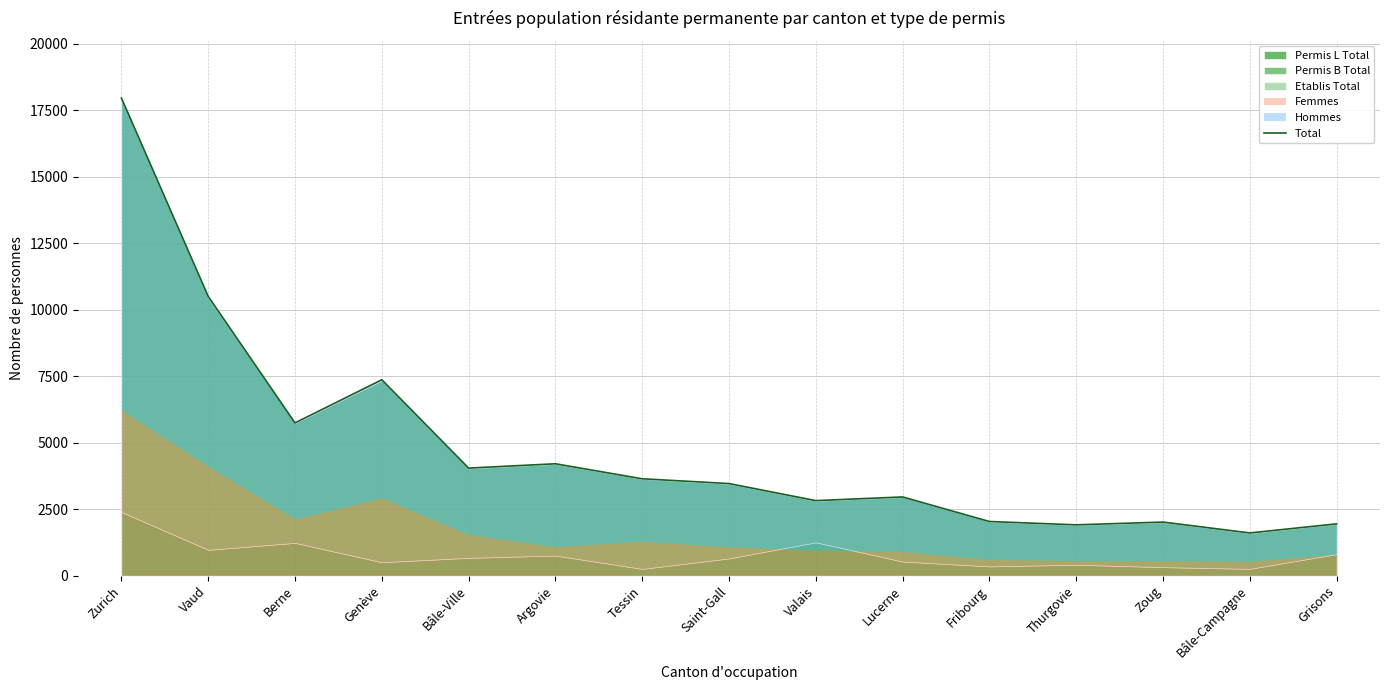

Which has a higher value, Thurgovie or Lucerne?

Lucerne